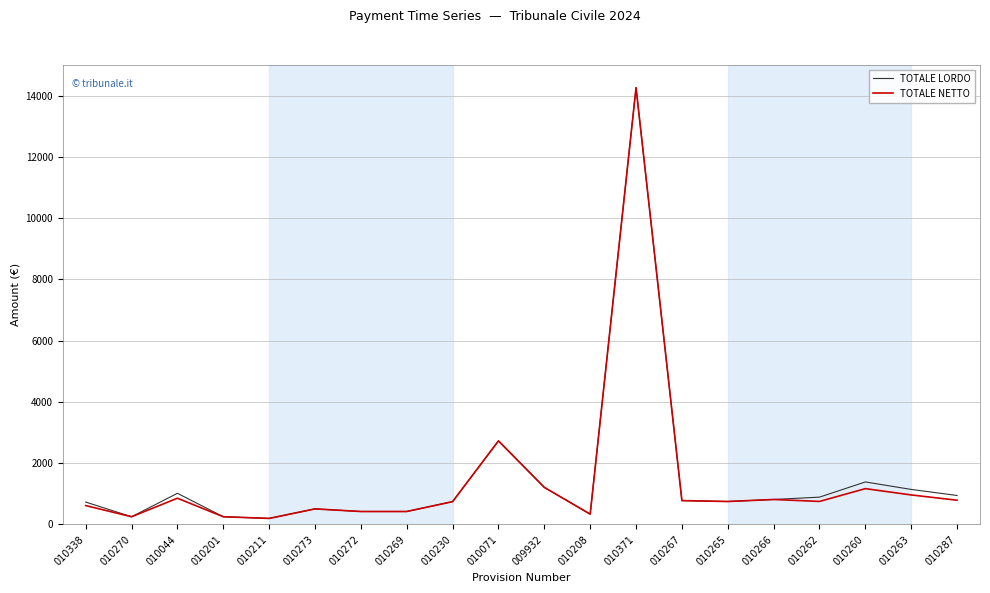

At which category is the sum across all series the highest?

010371